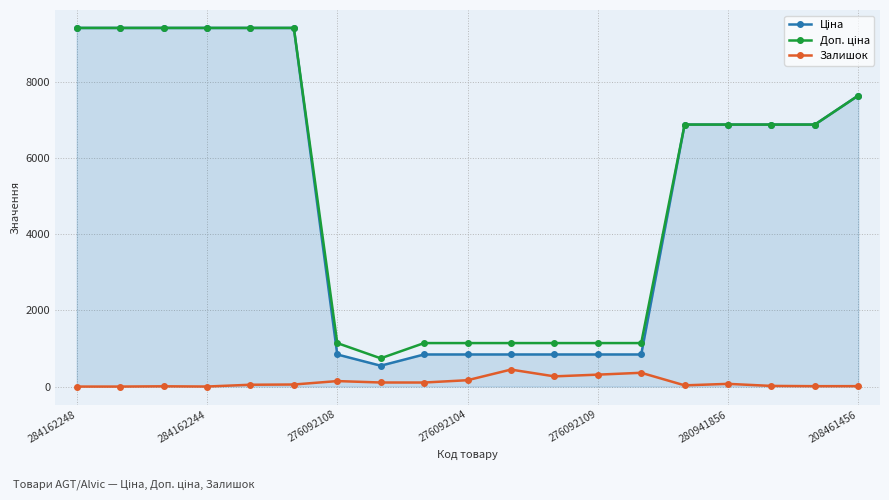

What is the maximum value for Залишок?

446.0